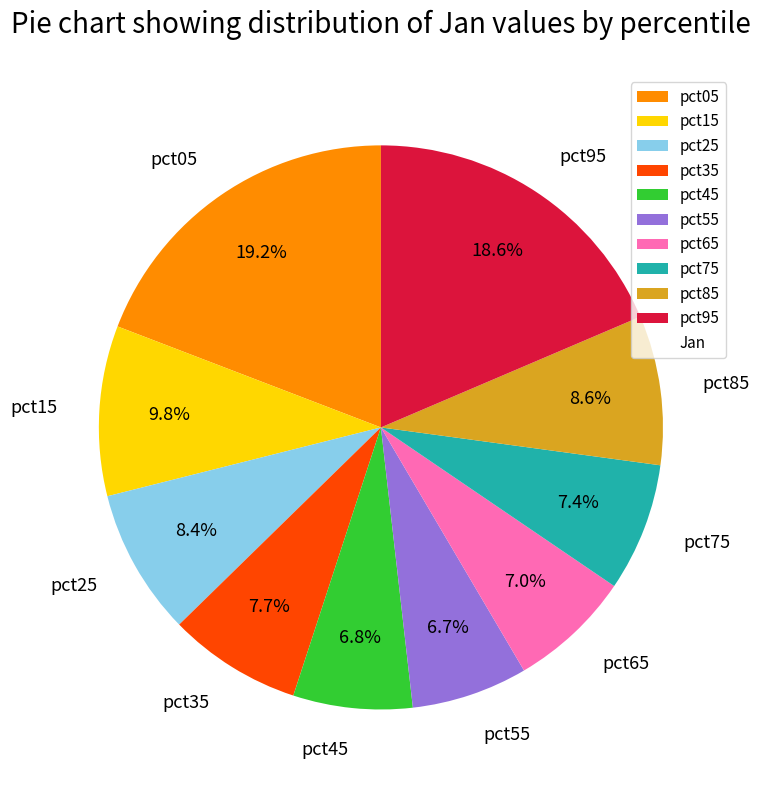

Which slice is the largest?

pct05